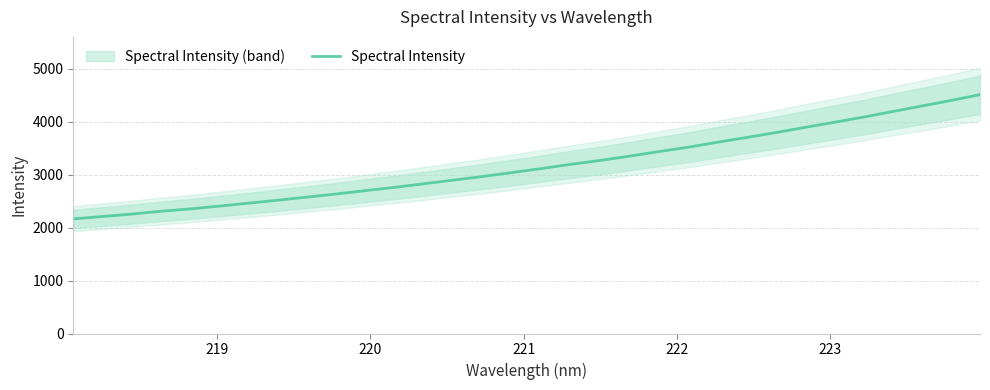

What is the maximum value for Spectral Intensity?

4506.5